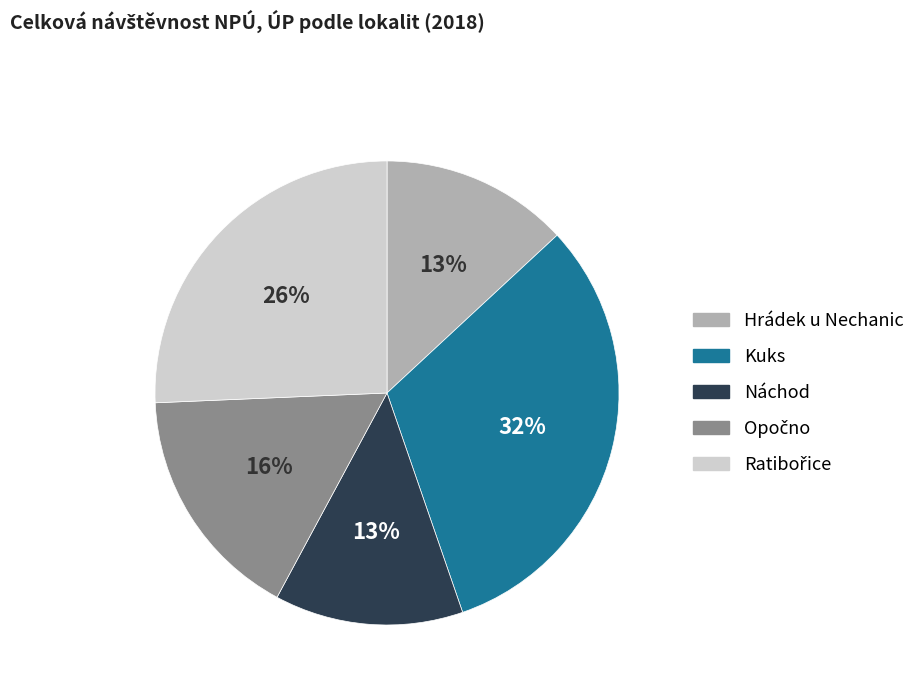

How many segments does this pie chart have?

5